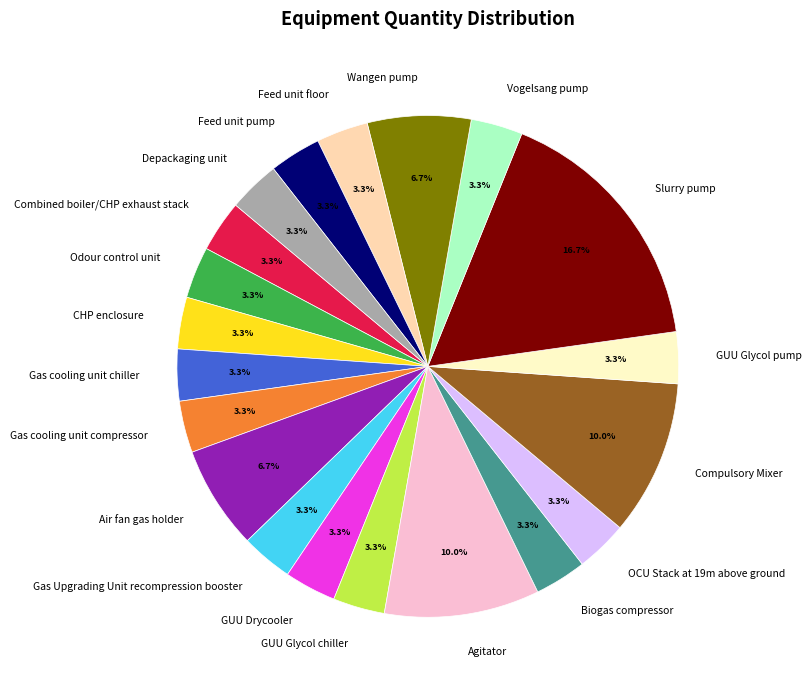

Do Combined boiler/CHP exhaust stack and GUU Glycol pump together represent more than half of the pie?

No